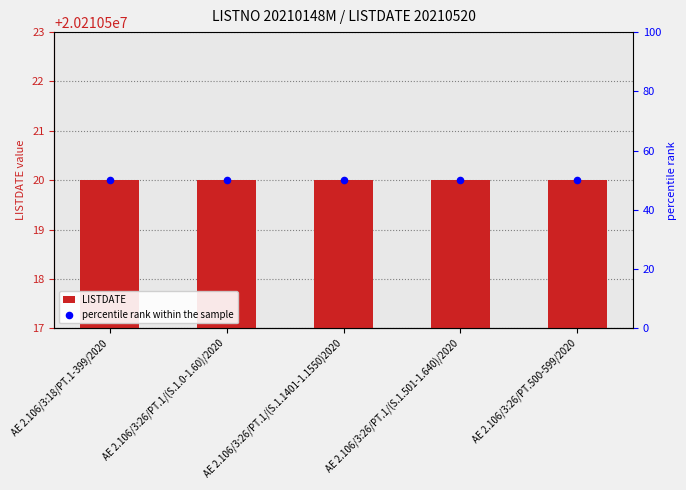

Which series reaches the maximum Y coordinate?

LISTDATE